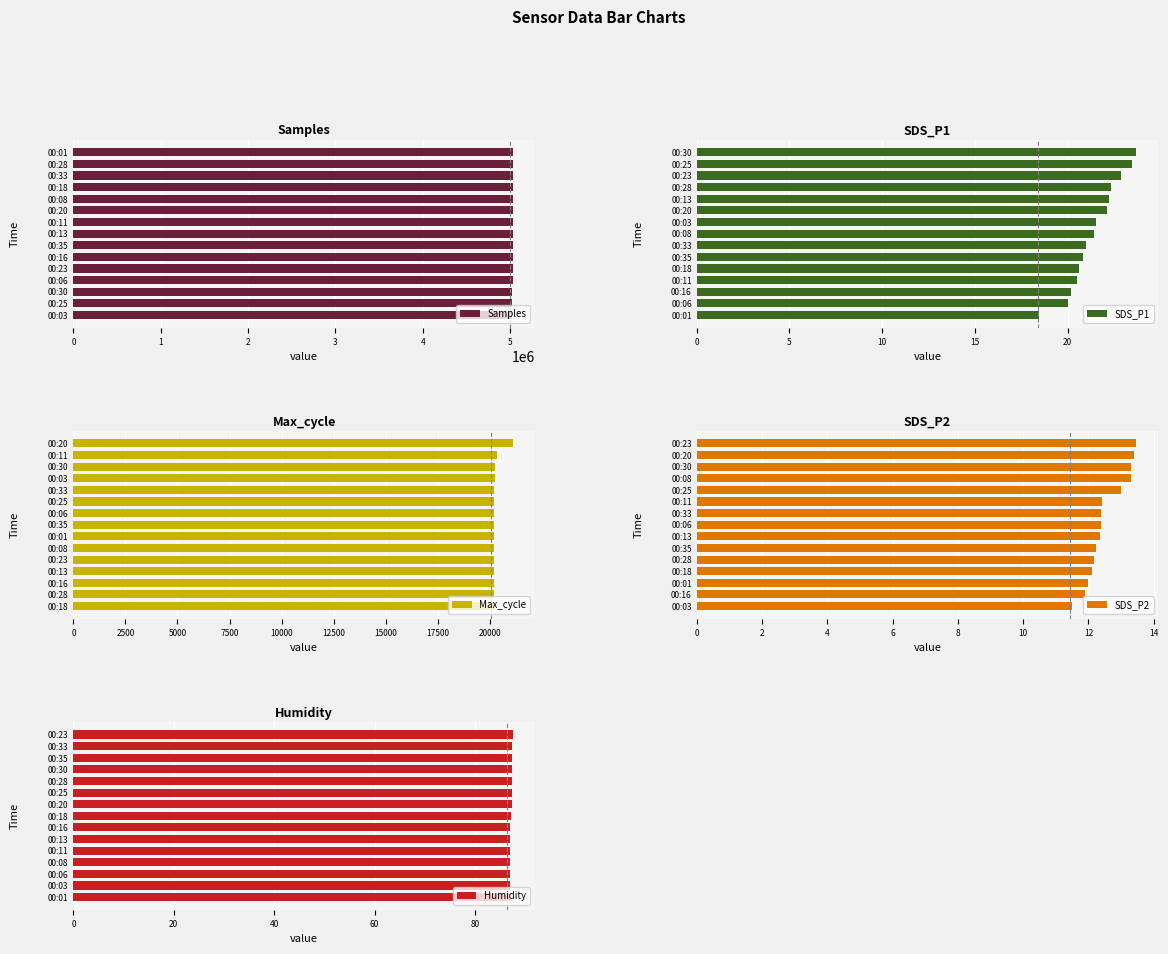

What is the sum of the SDS_P1 values at 00:18 and 00:25?

44.1